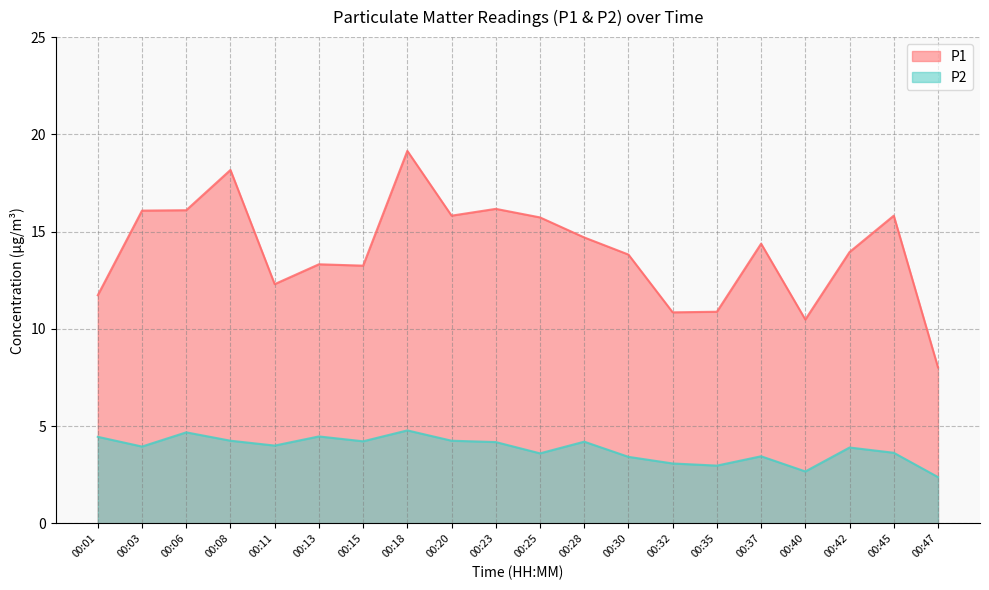

What is the value of the P1 point at the 17th from the left?

10.5